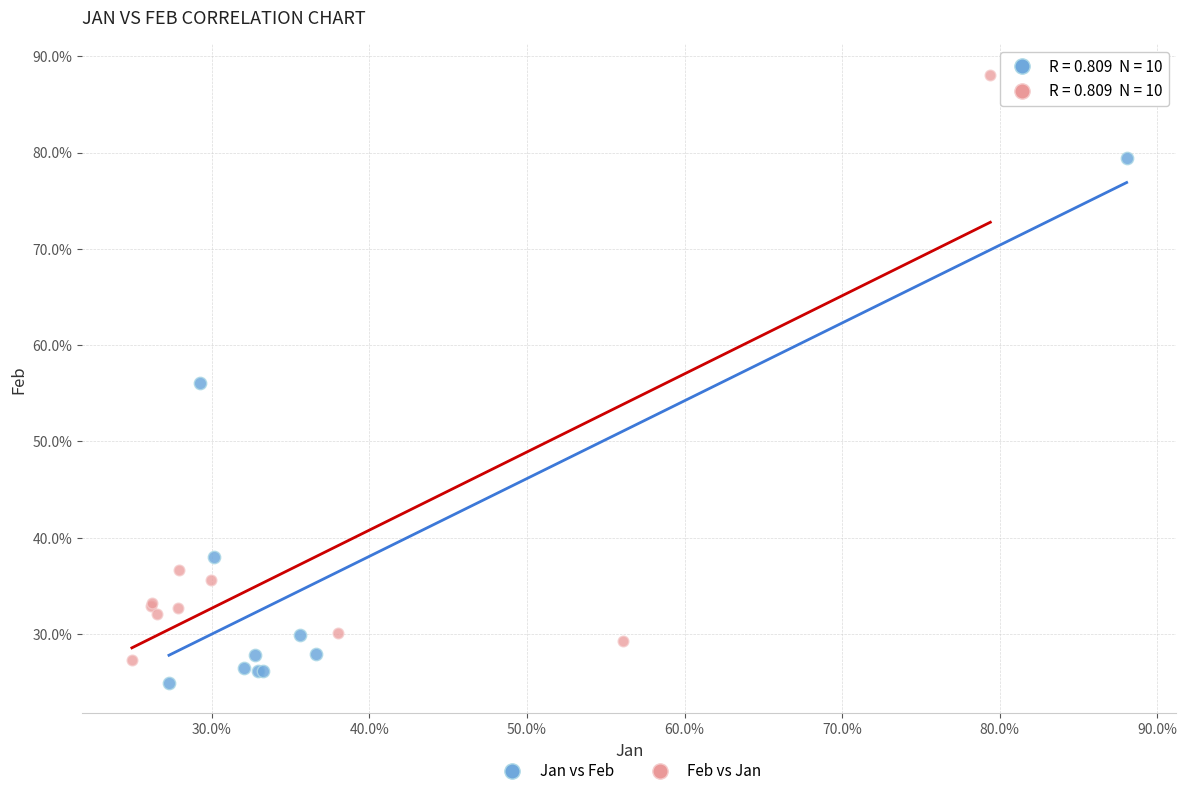

What are all the series names shown in the legend?

Jan vs Feb, Feb vs Jan